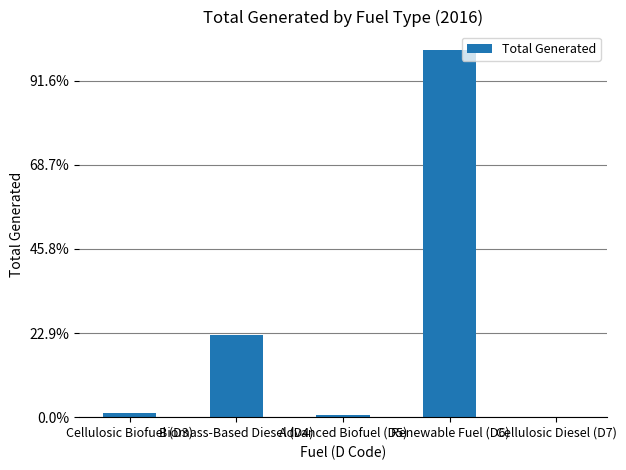

Where is the data nearest to the value 4365521309?

Biomass-Based Diesel (D4)